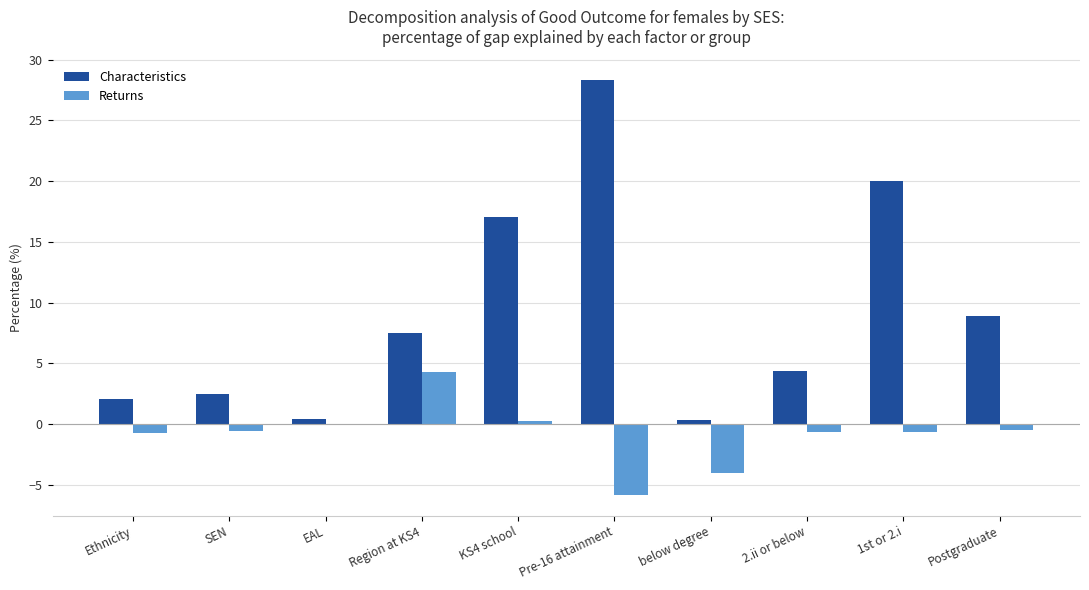

At which label is Characteristics closest to 14?

KS4 school